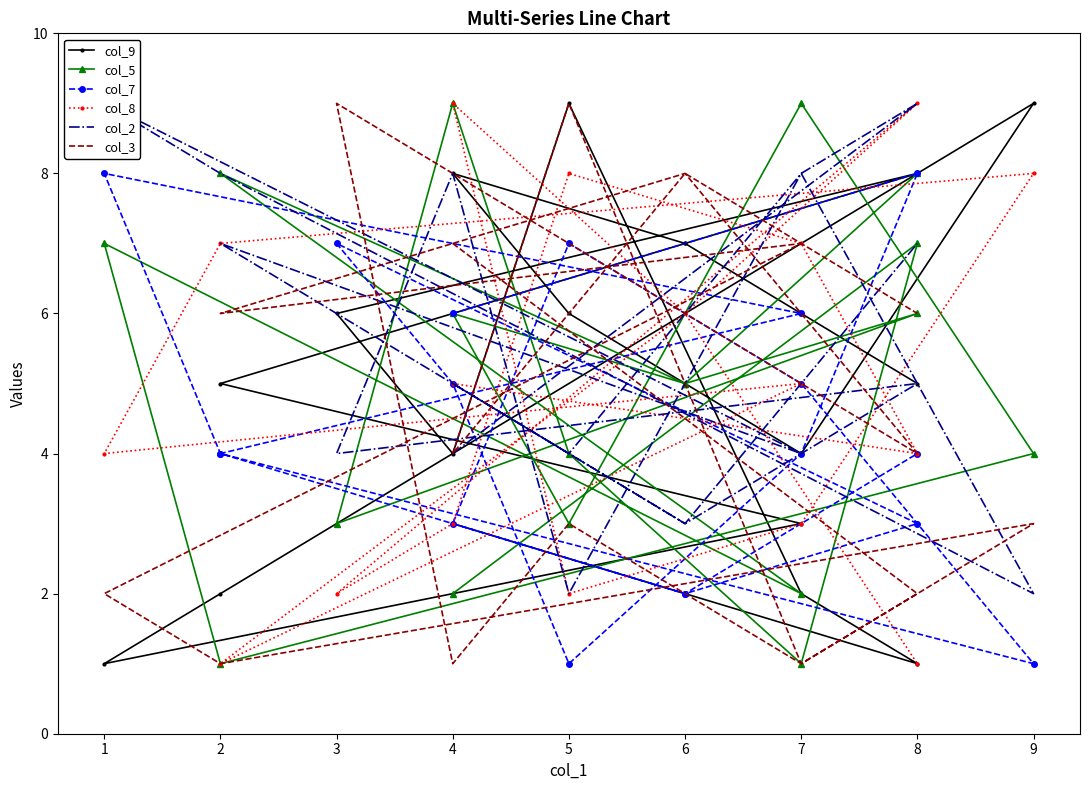

Rank the categories by col_3 value from lowest to highest.

7, 4, 2, 7, 8, 1, 5, 9, 8, 4, 2, 8, 4, 7, 6, 6, 3, 5